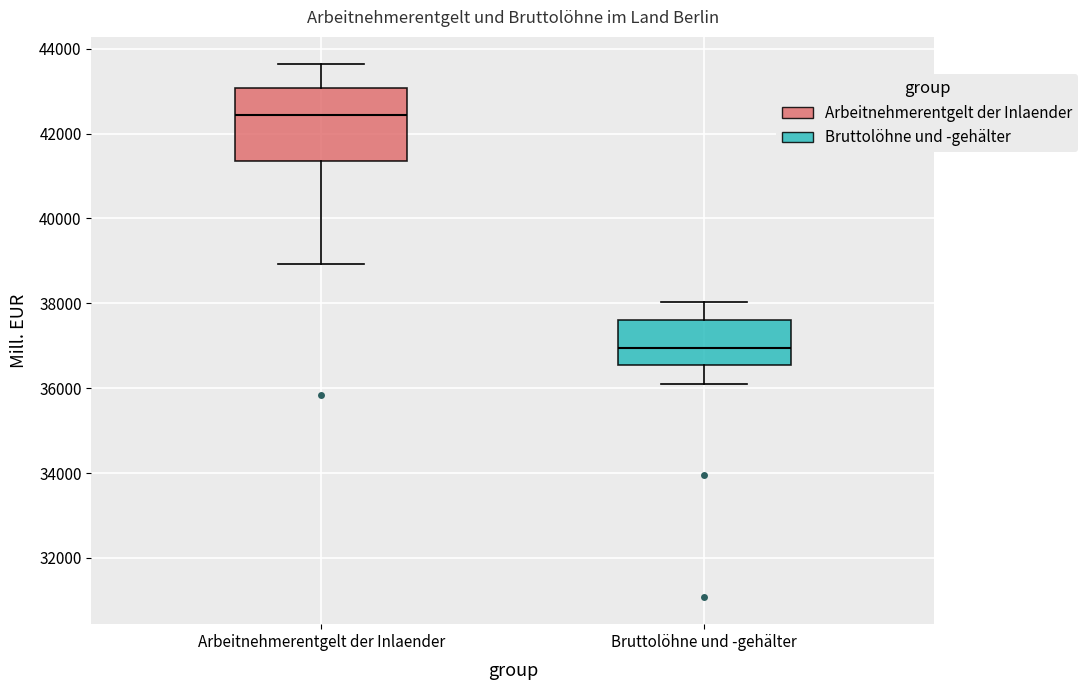

Which box has the highest median line?

Arbeitnehmerentgelt der Inlaender